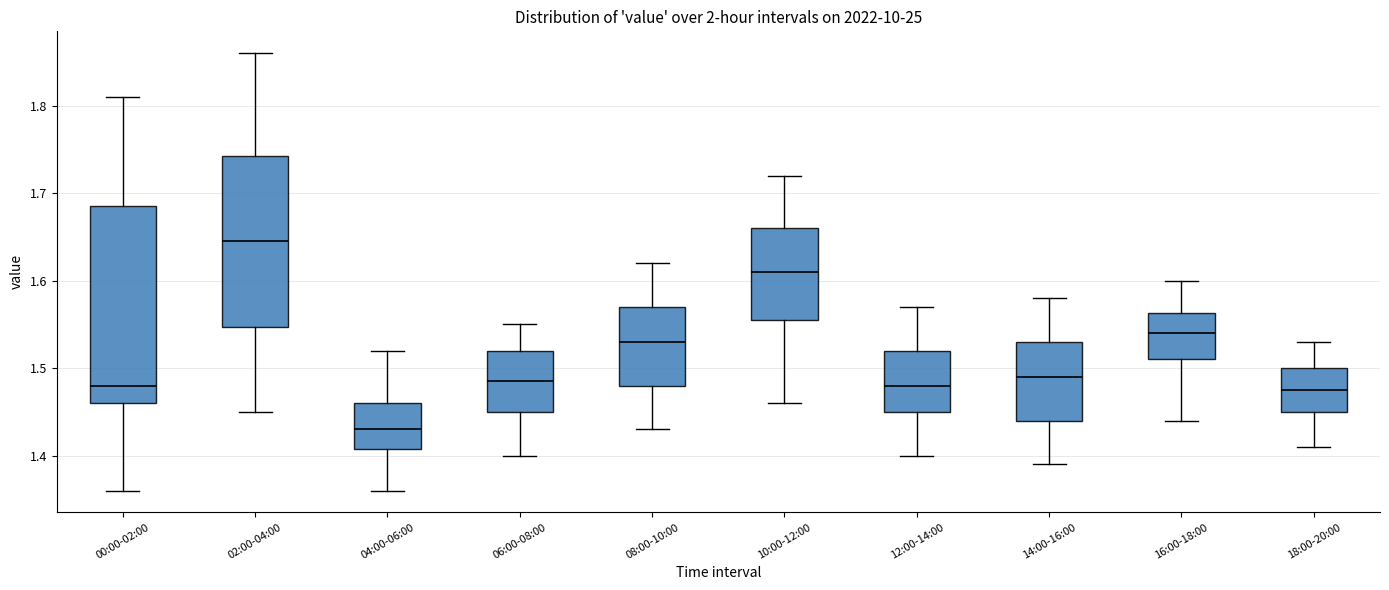

Reading left to right, read every box against the y-axis: the position of its median line, the range the box covers, and the ends of its whiskers. The values are not printed on the chart, so give them approximately, as read against the axis.

00:00-02:00: median 1.48, box 1.46 to 1.69, whiskers 1.36 to 1.81
02:00-04:00: median 1.65, box 1.55 to 1.74, whiskers 1.45 to 1.86
04:00-06:00: median 1.43, box 1.41 to 1.46, whiskers 1.36 to 1.52
06:00-08:00: median 1.49, box 1.45 to 1.52, whiskers 1.40 to 1.55
08:00-10:00: median 1.53, box 1.48 to 1.57, whiskers 1.43 to 1.62
10:00-12:00: median 1.61, box 1.56 to 1.66, whiskers 1.46 to 1.72
12:00-14:00: median 1.48, box 1.45 to 1.52, whiskers 1.40 to 1.57
14:00-16:00: median 1.49, box 1.44 to 1.53, whiskers 1.39 to 1.58
16:00-18:00: median 1.54, box 1.51 to 1.56, whiskers 1.44 to 1.60
18:00-20:00: median 1.48, box 1.45 to 1.50, whiskers 1.41 to 1.53